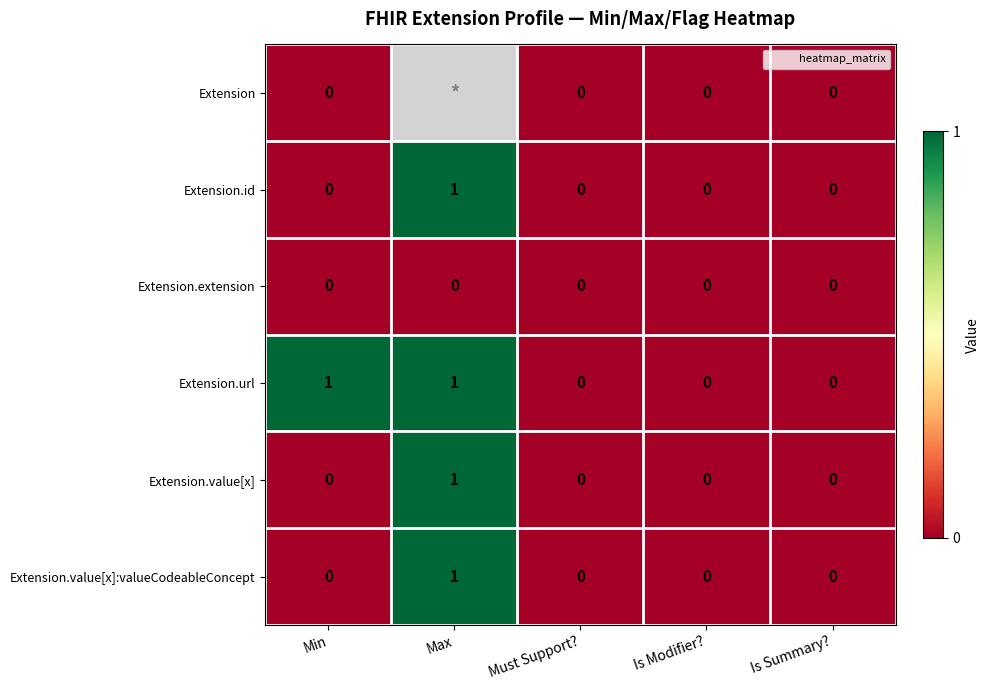

Is it true that Extension.url equals 0 at Is Modifier??

True